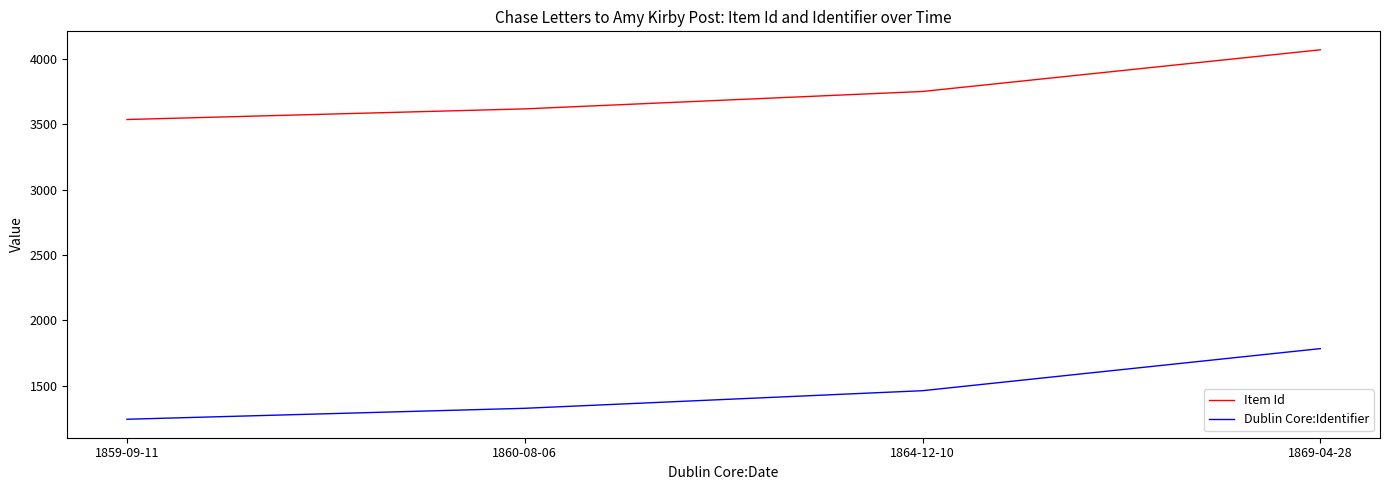

What is the value of the Dublin Core:Identifier point at the 3rd from the left?

1462.3